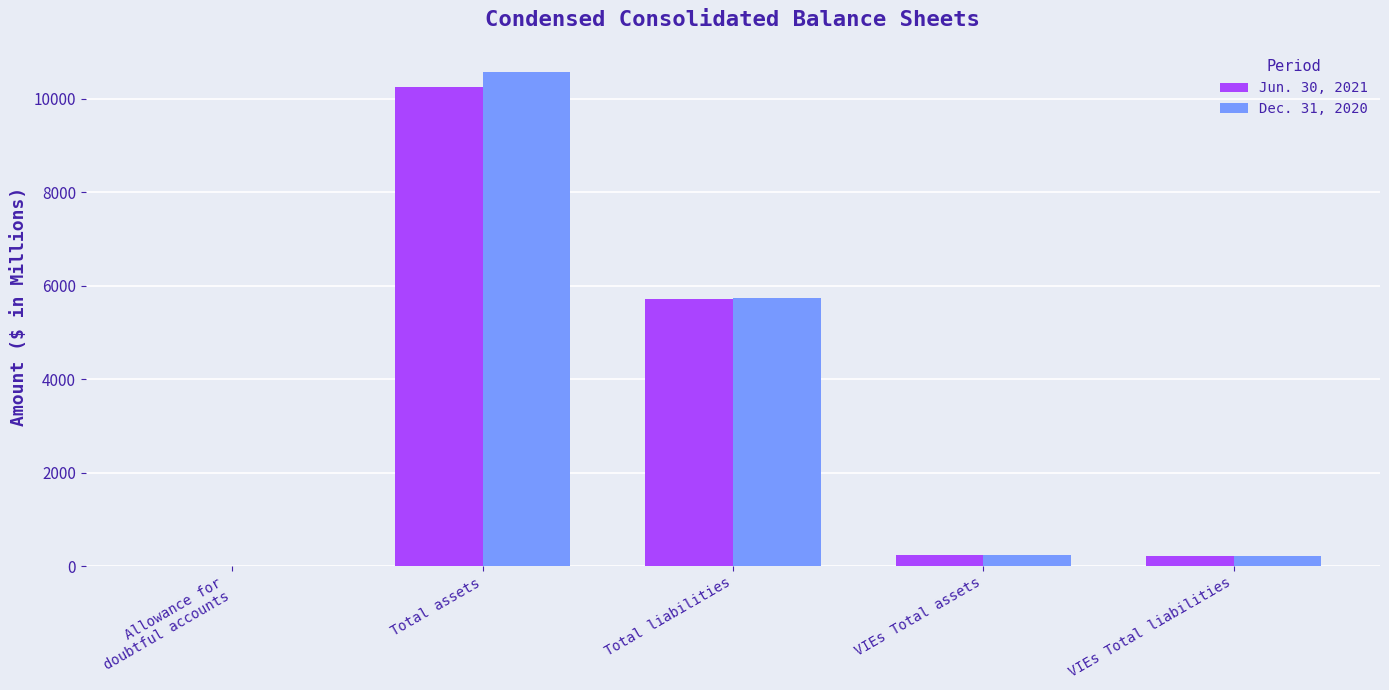

What is the total value across all series at Allowance for
doubtful accounts?

5